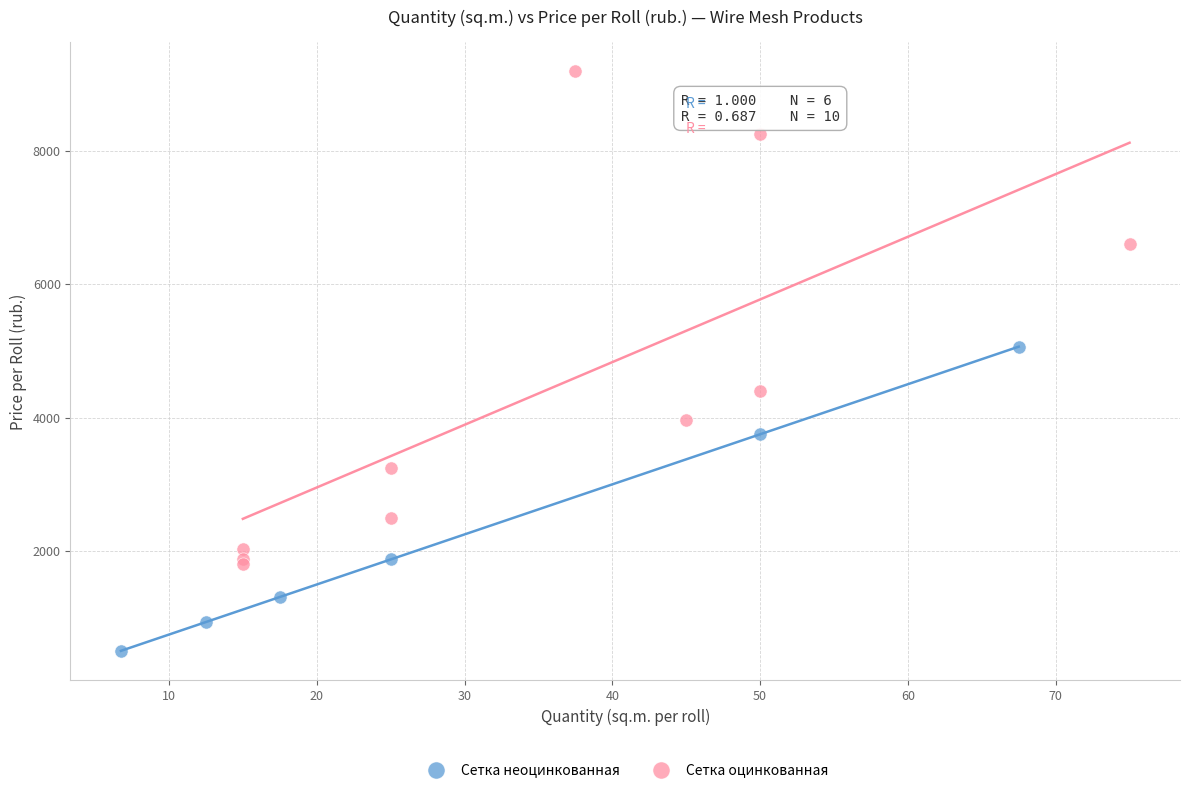

Which series contains the highest Y value?

Сетка оцинкованная